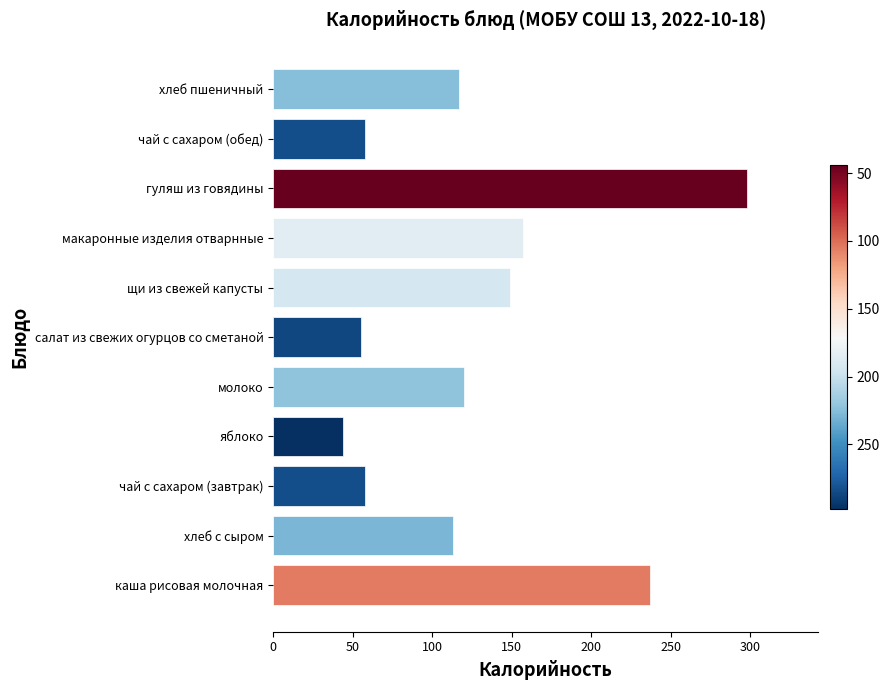

Is it true that the value at гуляш из говядины is 71?

False